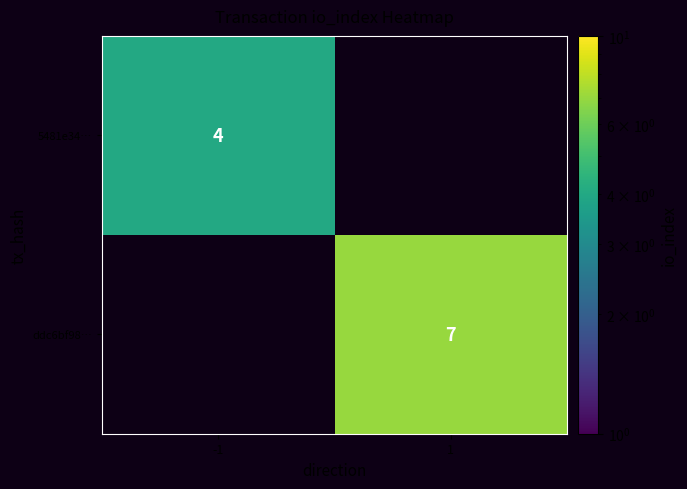

At which category does the chart reach its minimum across all series?

-1